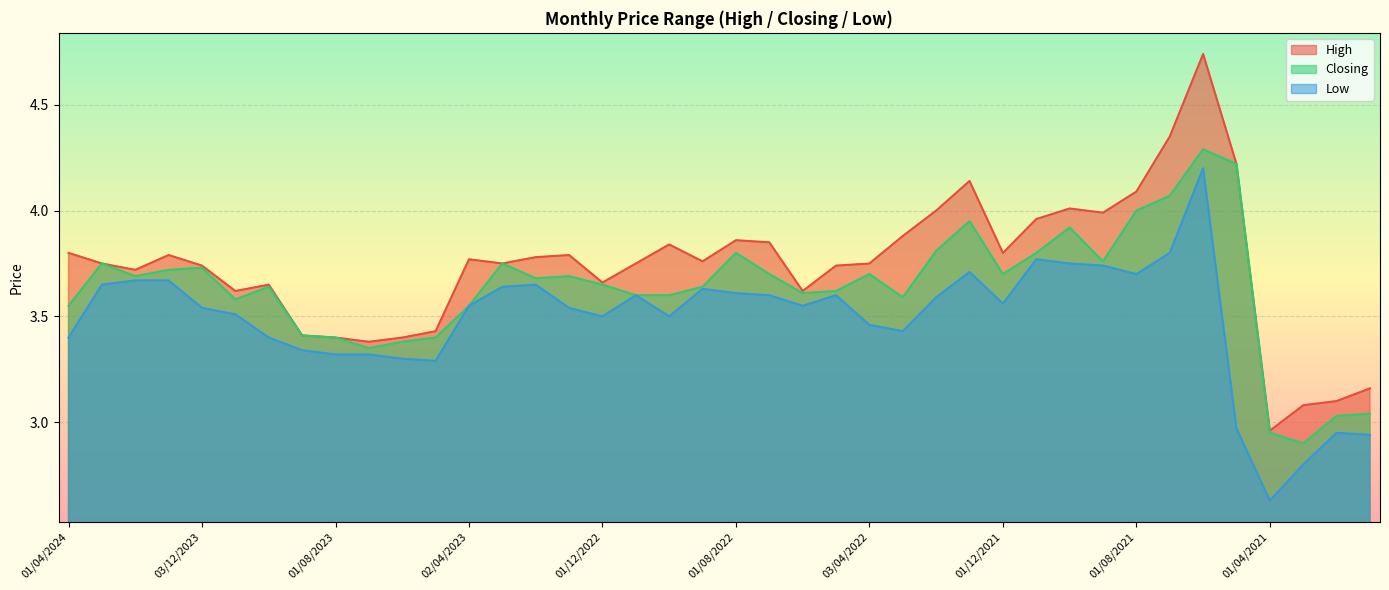

What is the sum of the Closing values at 01/04/2021 and 01/02/2021?

6.0